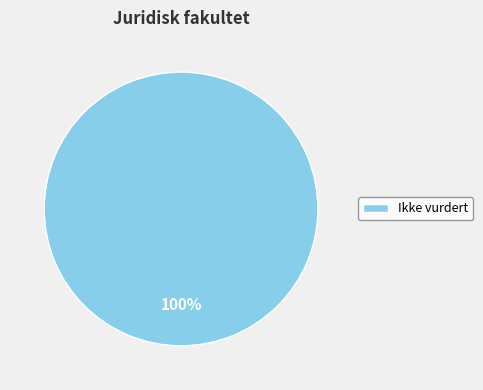

Does any single category account for the majority?

Yes